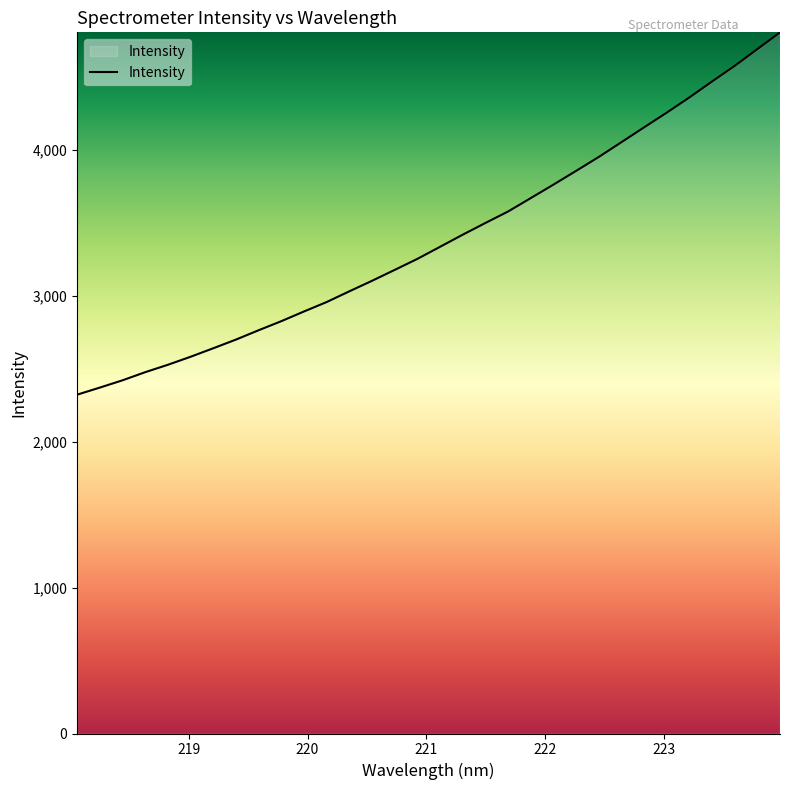

What is the greatest value displayed?

4803.8